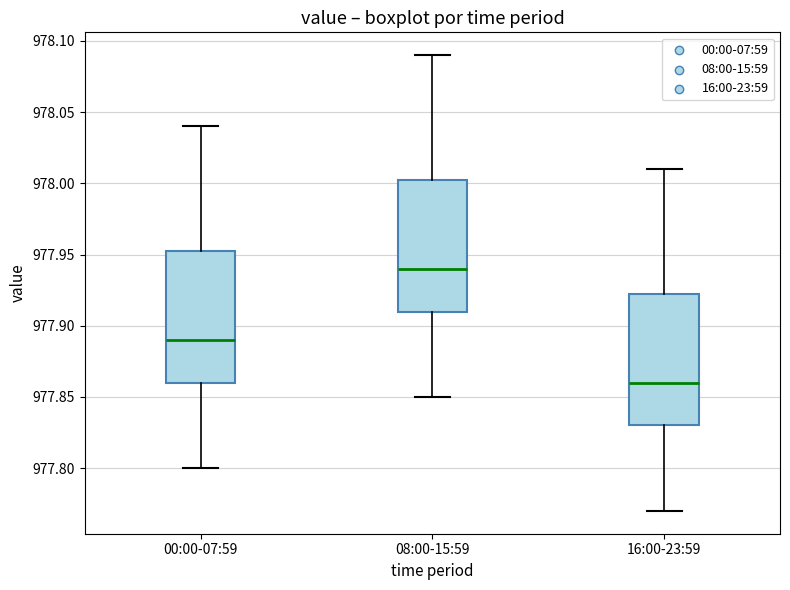

Where does the lower whisker of the box for 00:00-07:59 end on the y-axis? The values are not printed on the chart, so give them approximately, as read against the axis.

977.800